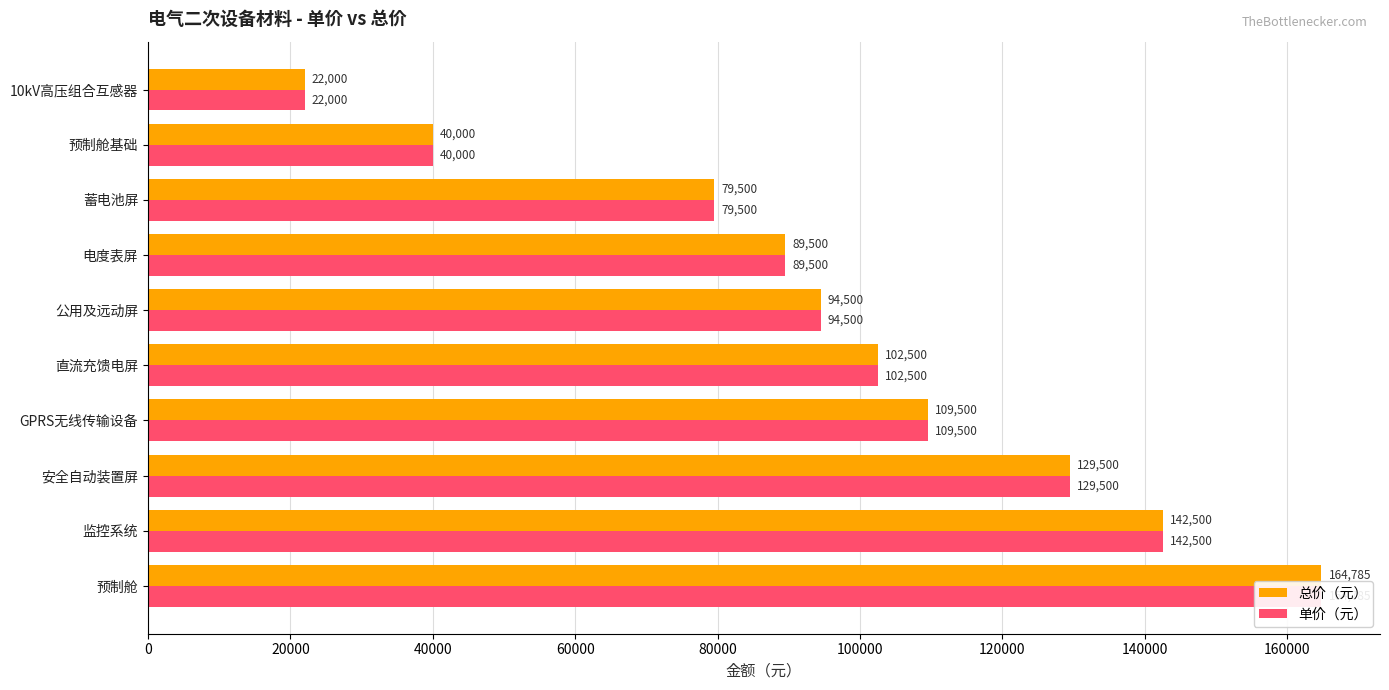

How many bars are there in each group?

2